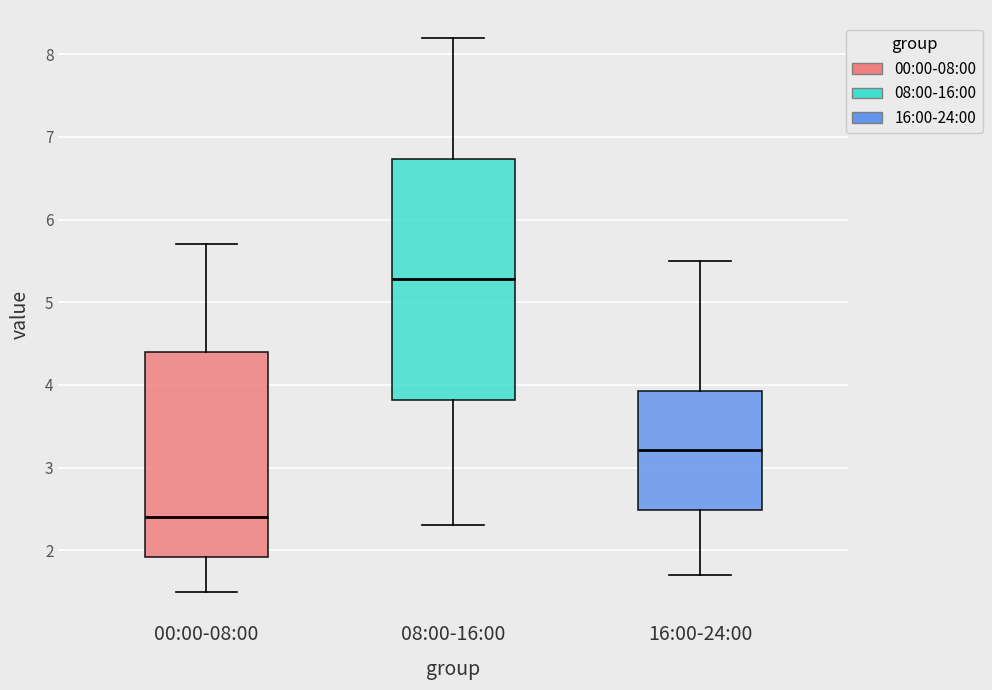

Where does the median line of the box for 00:00-08:00 sit on the y-axis? The values are not printed on the chart, so give them approximately, as read against the axis.

2.4